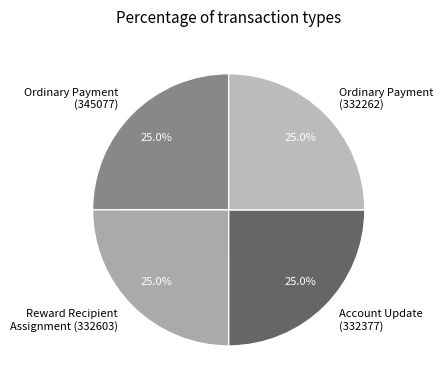

How many segments does this pie chart have?

4